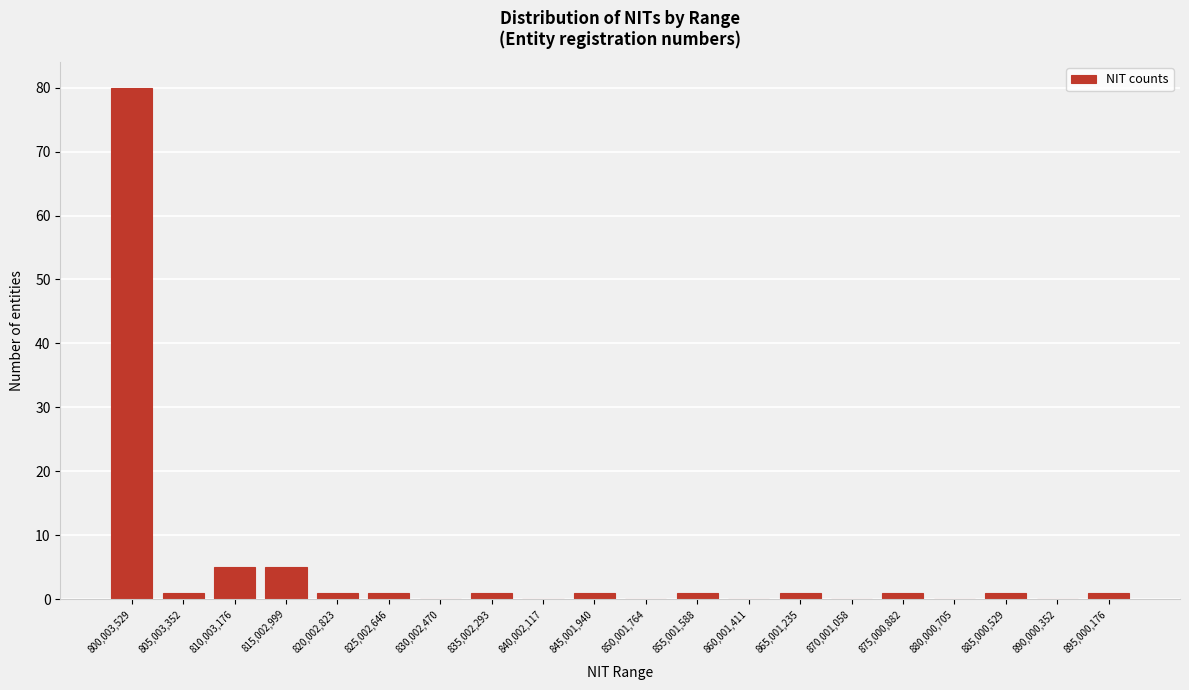

Reading left to right, transcribe all the data shown in this chart.

800,003,529=80	805,003,352=1	810,003,176=5	815,002,999=5	820,002,823=1	825,002,646=1	830,002,470=0	835,002,293=1	840,002,117=0	845,001,940=1	850,001,764=0	855,001,588=1	860,001,411=0	865,001,235=1	870,001,058=0	875,000,882=1	880,000,705=0	885,000,529=1	890,000,352=0	895,000,176=1